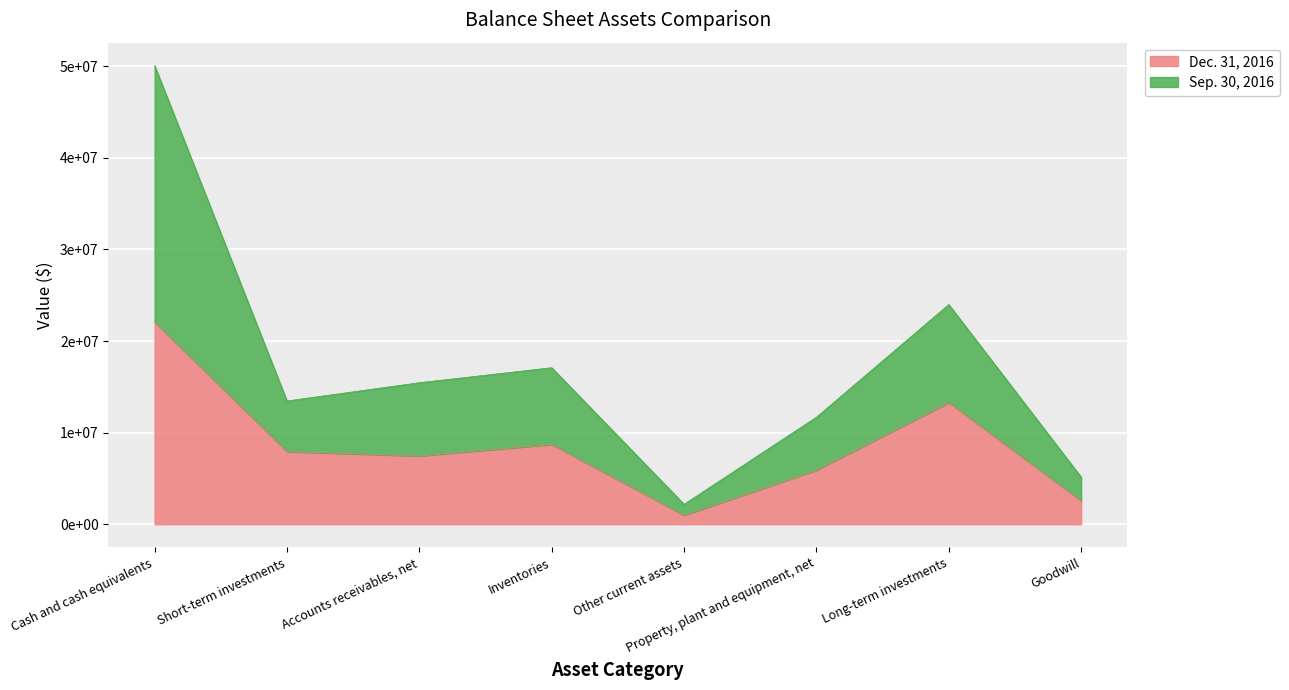

Does the chart display data point markers on the line(s)?

No